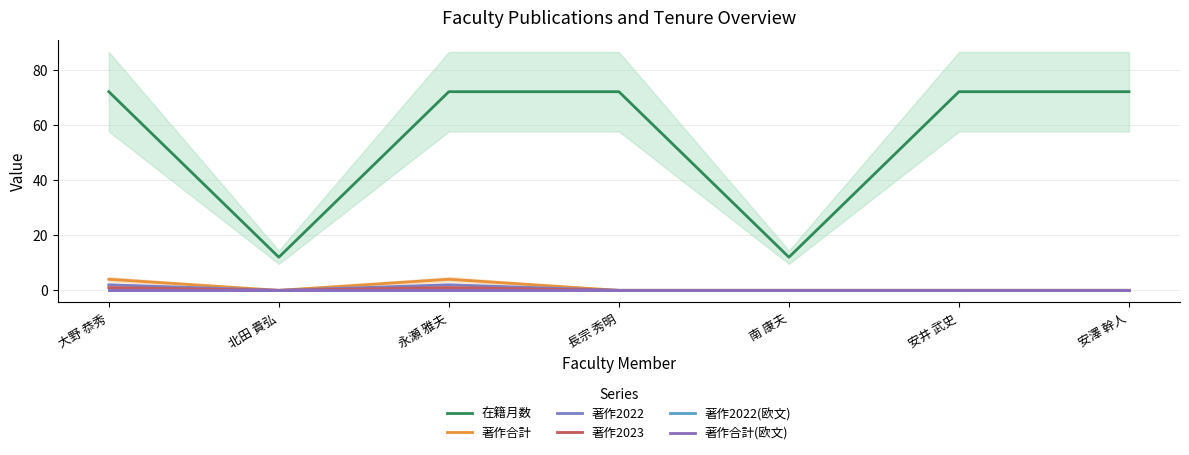

Between 南 康夫 and 長宗 秀明, which is larger?

長宗 秀明